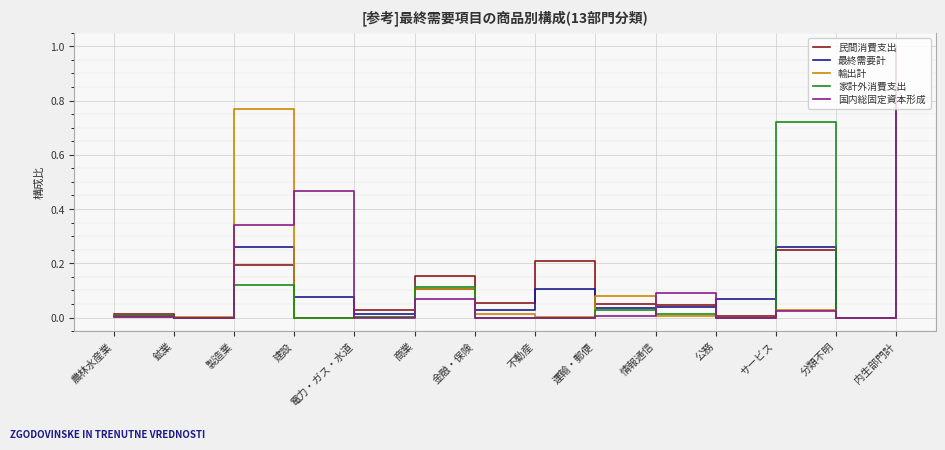

What position from the right is 内生部門計?

1